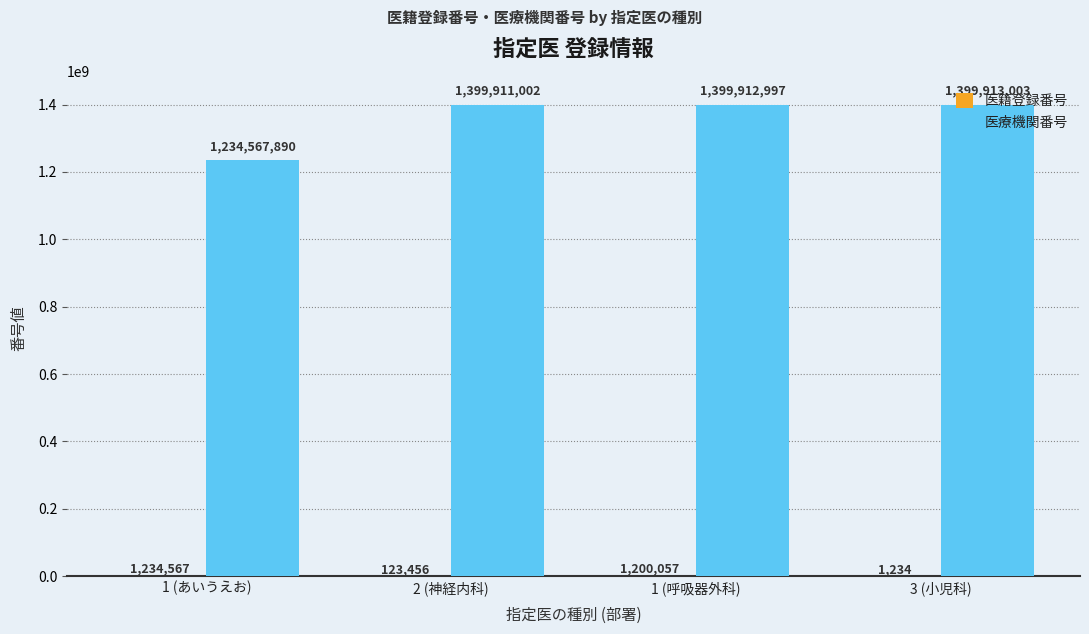

The value of 医療機関番号 at 3 (小児科) is 1399913003. True or false?

True